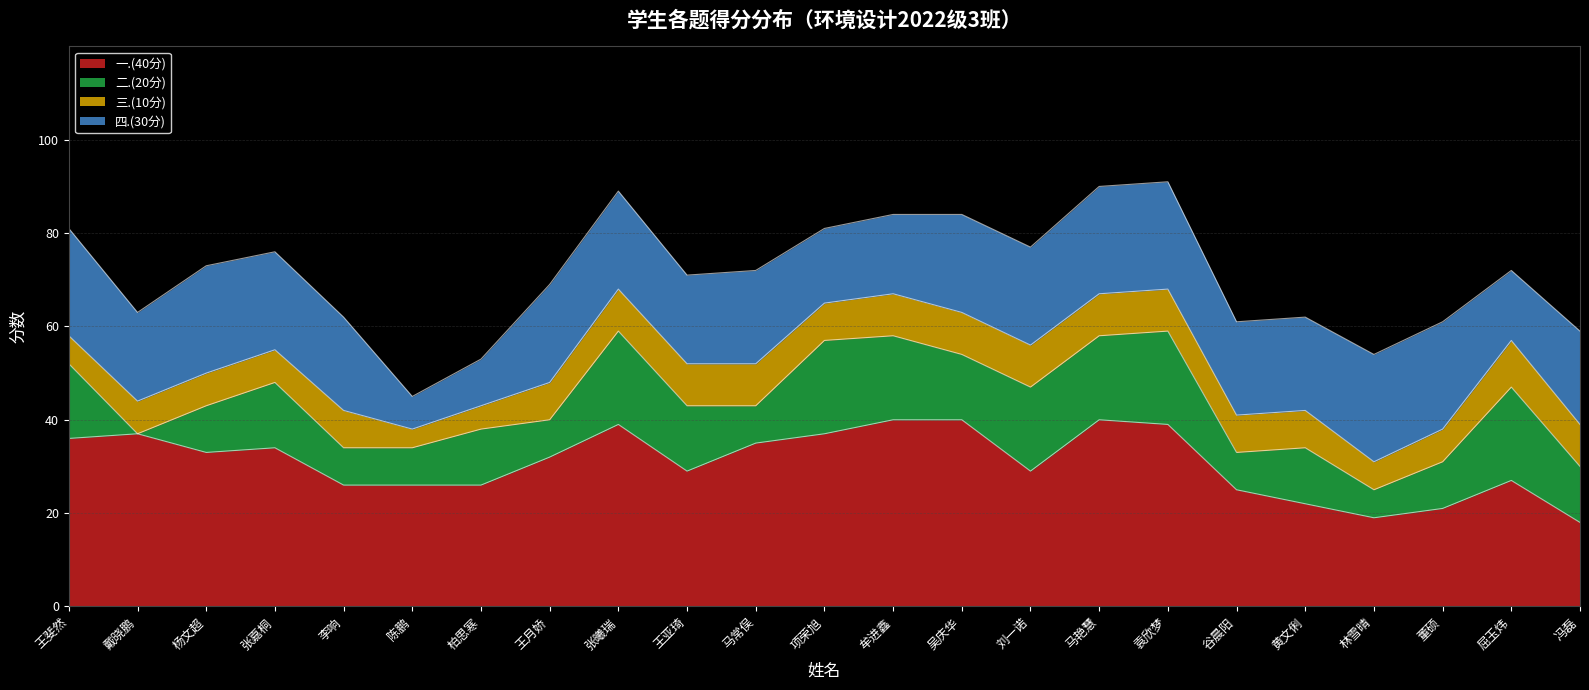

Reading left to right, transcribe all the data shown in this chart.

一.(40分): 王斐然=36	戴晓鹏=37	杨文超=33	张嘉桐=34	李响=26	陈鹏=26	柏思寒=26	王月娇=32	张曦瑞=39	王亚琦=29	马常俣=35	项荣旭=37	牟进鑫=40	吴庆华=40	刘一诺=29	马艳慧=40	袁欣梦=39	谷晨阳=25	黄文俐=22	林雪晴=19	董硕=21	屈玉炜=27	冯磊=18
二.(20分): 王斐然=16	戴晓鹏=0	杨文超=10	张嘉桐=14	李响=8	陈鹏=8	柏思寒=12	王月娇=8	张曦瑞=20	王亚琦=14	马常俣=8	项荣旭=20	牟进鑫=18	吴庆华=14	刘一诺=18	马艳慧=18	袁欣梦=20	谷晨阳=8	黄文俐=12	林雪晴=6	董硕=10	屈玉炜=20	冯磊=12
三.(10分): 王斐然=6	戴晓鹏=7	杨文超=7	张嘉桐=7	李响=8	陈鹏=4	柏思寒=5	王月娇=8	张曦瑞=9	王亚琦=9	马常俣=9	项荣旭=8	牟进鑫=9	吴庆华=9	刘一诺=9	马艳慧=9	袁欣梦=9	谷晨阳=8	黄文俐=8	林雪晴=6	董硕=7	屈玉炜=10	冯磊=9
四.(30分): 王斐然=23	戴晓鹏=19	杨文超=23	张嘉桐=21	李响=20	陈鹏=7	柏思寒=10	王月娇=21	张曦瑞=21	王亚琦=19	马常俣=20	项荣旭=16	牟进鑫=17	吴庆华=21	刘一诺=21	马艳慧=23	袁欣梦=23	谷晨阳=20	黄文俐=20	林雪晴=23	董硕=23	屈玉炜=15	冯磊=20